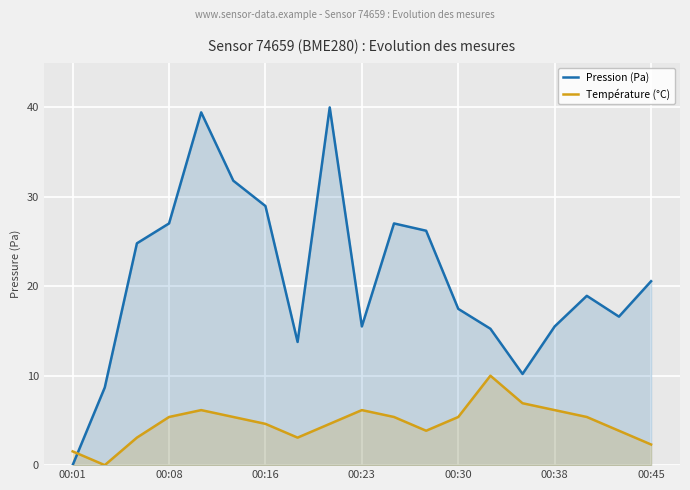

List the series in order of their peak value, lowest first.

Température (°C), Pression (Pa)